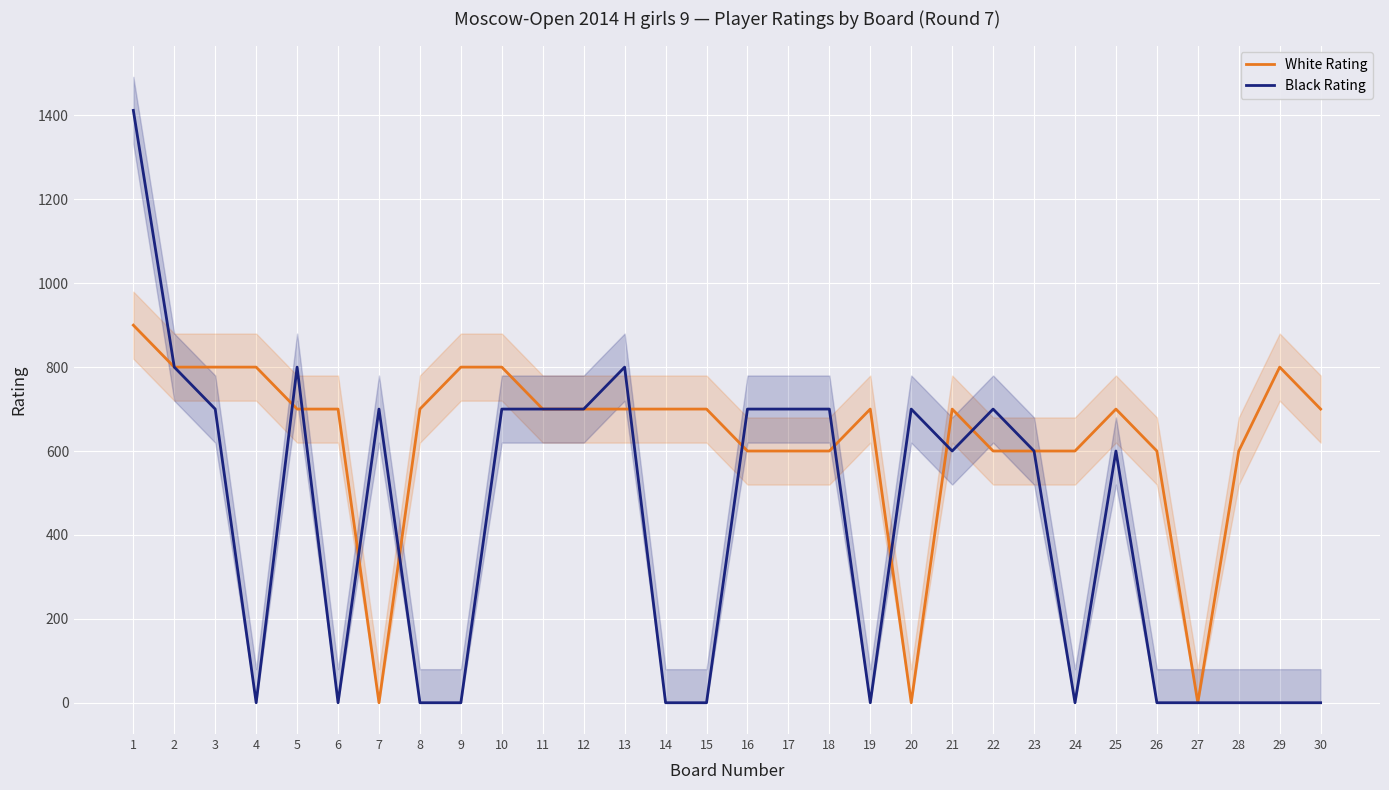

How many interior local valleys does the White Rating series have?

3